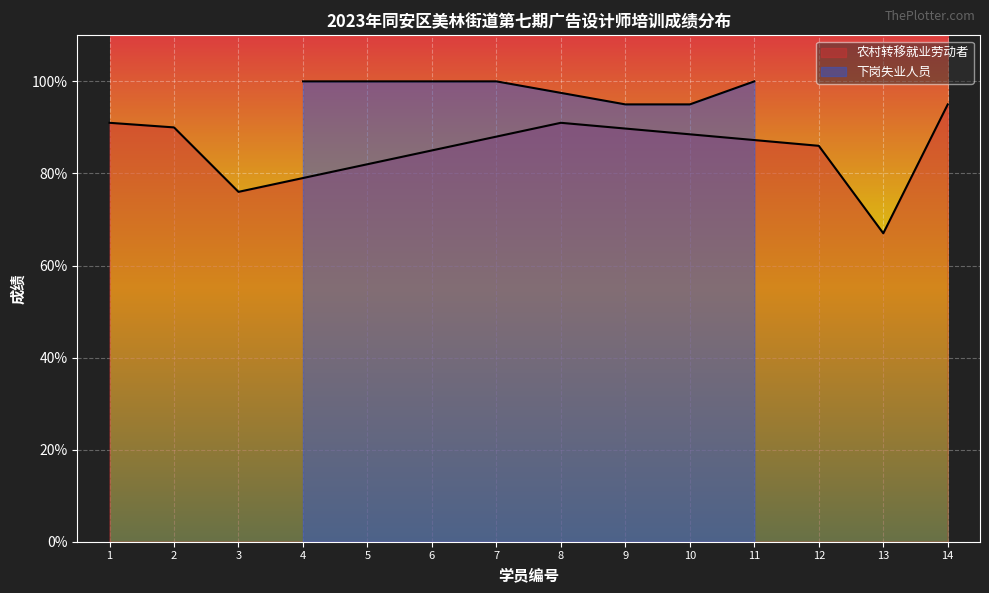

What is the average value of the 下岗失业人员 series?

99